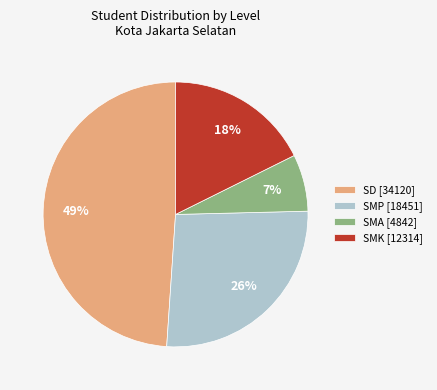

Does SD [34120] represent more than half of the total?

No